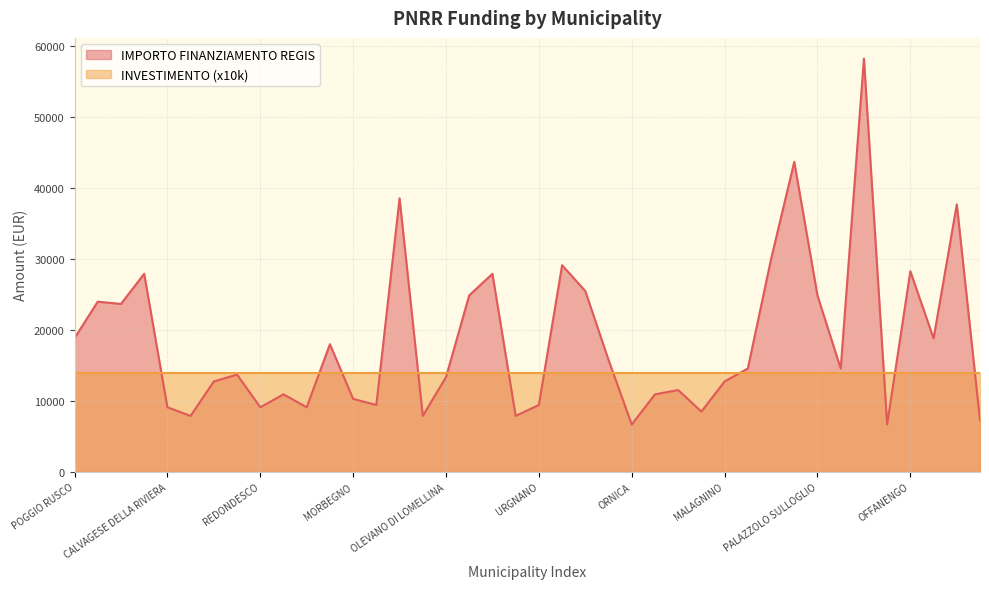

How many interior local valleys (lower than both neighbors) does the data have?

12